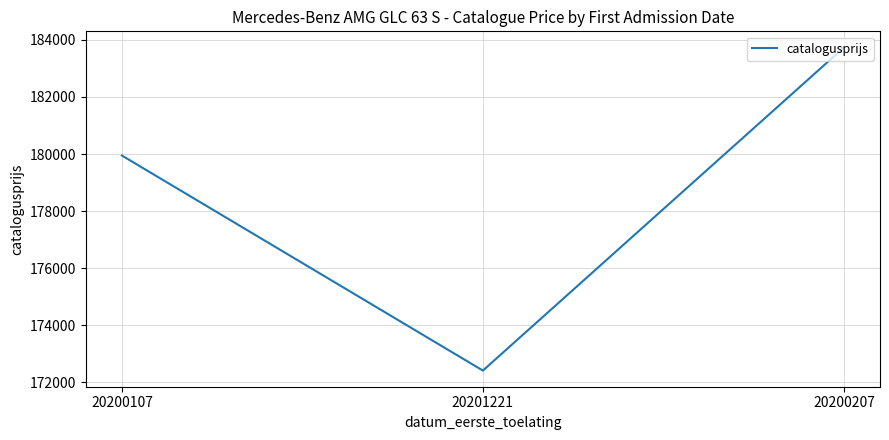

Reading left to right, transcribe all the data shown in this chart.

20200107=179947	20201221=172408	20200207=183734